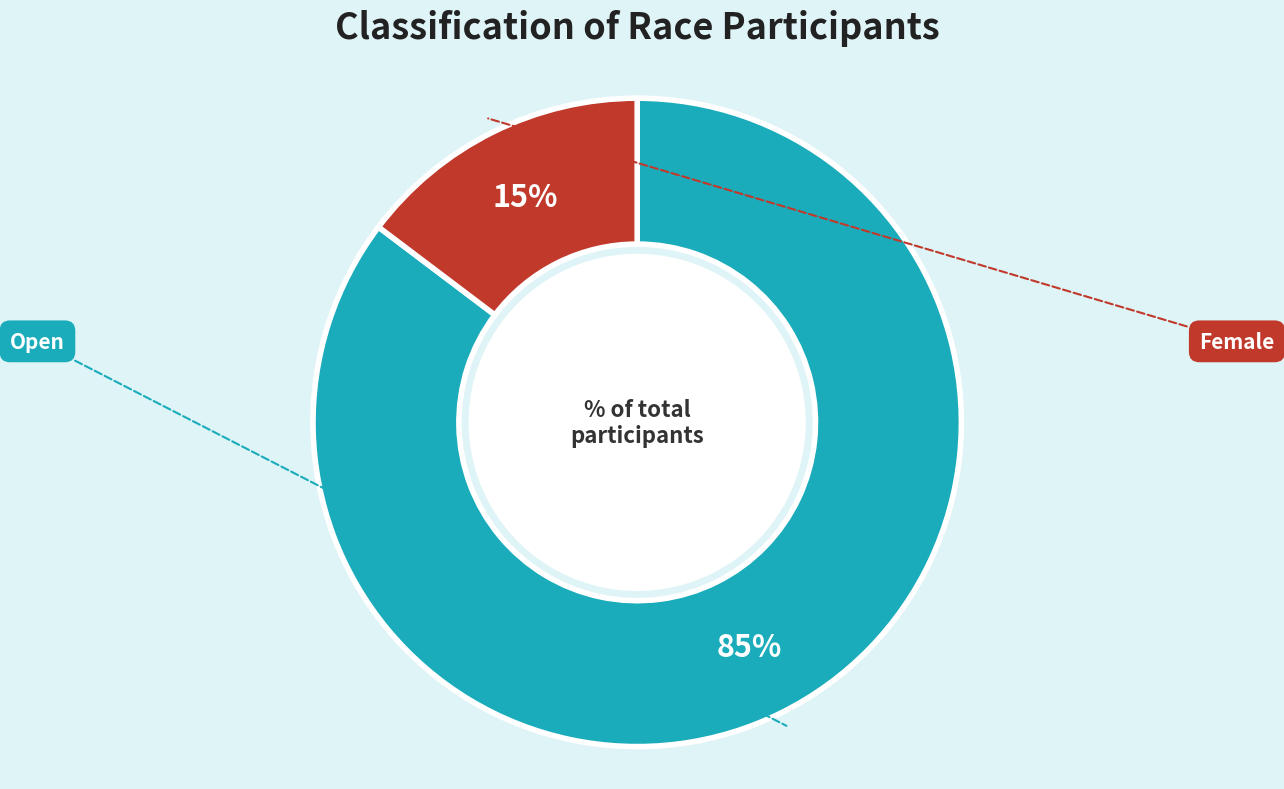

What is the ratio of the value at Open to the value at Female?

5.8